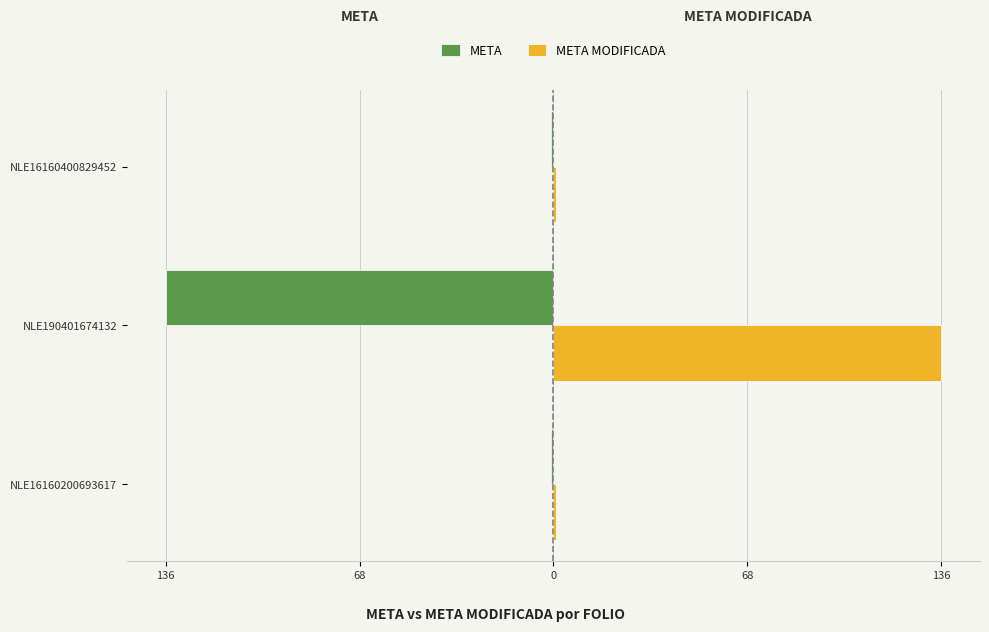

What are all the series names shown in the legend?

META, META MODIFICADA